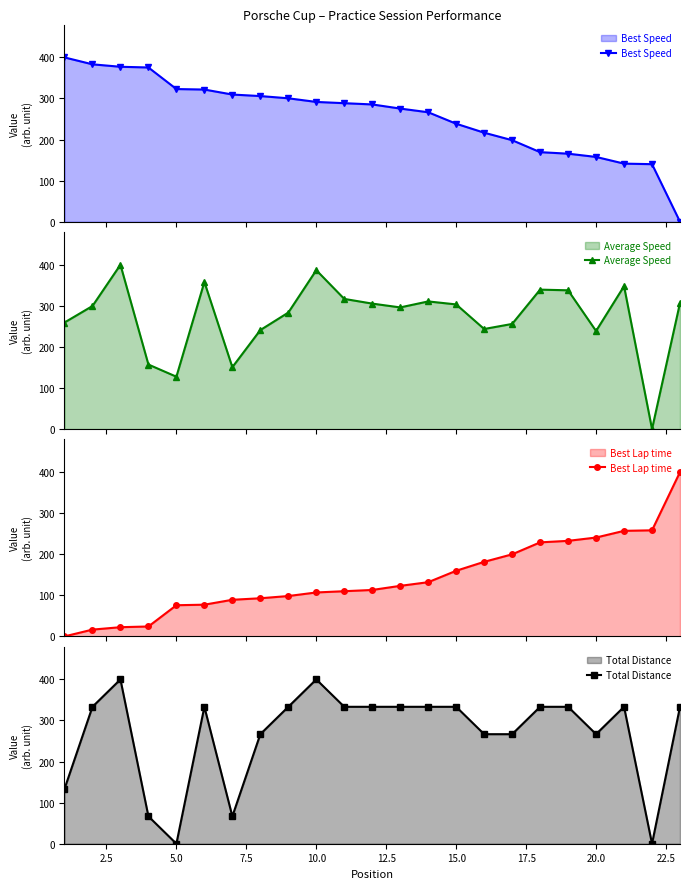

What is the value of the Best Speed point at the 13th from the left?

275.5